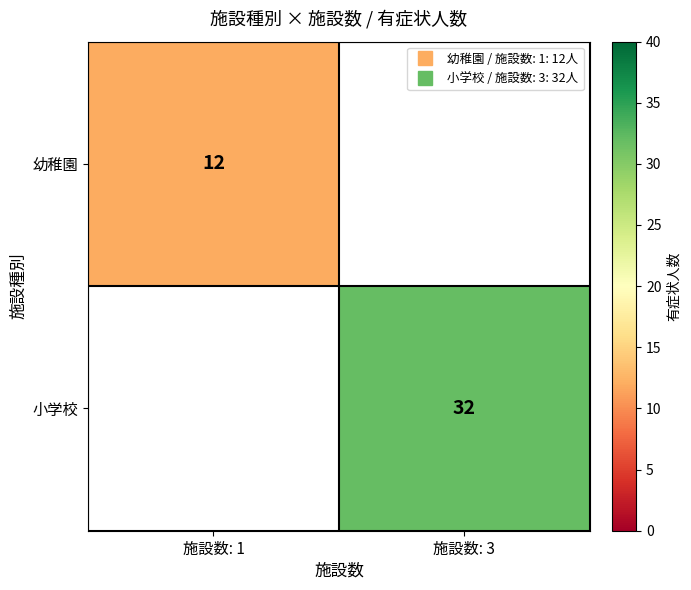

Count the number of categories in the chart.

2